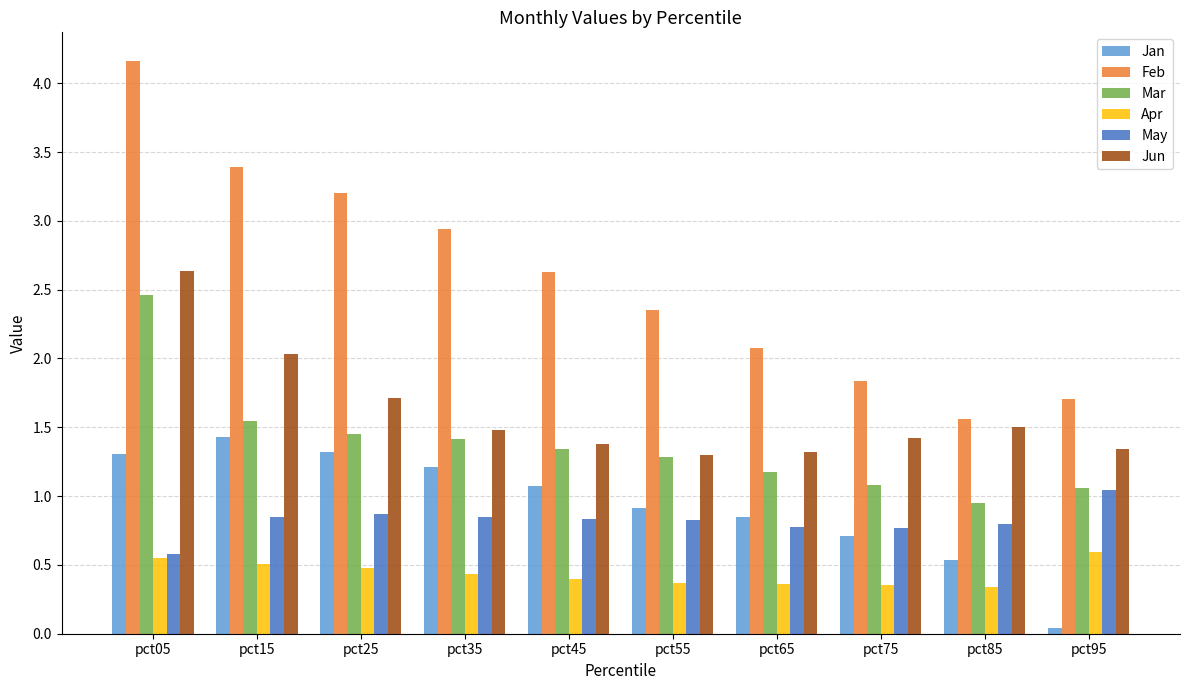

True or false: Jan has a value of 0.9 at pct55.

True